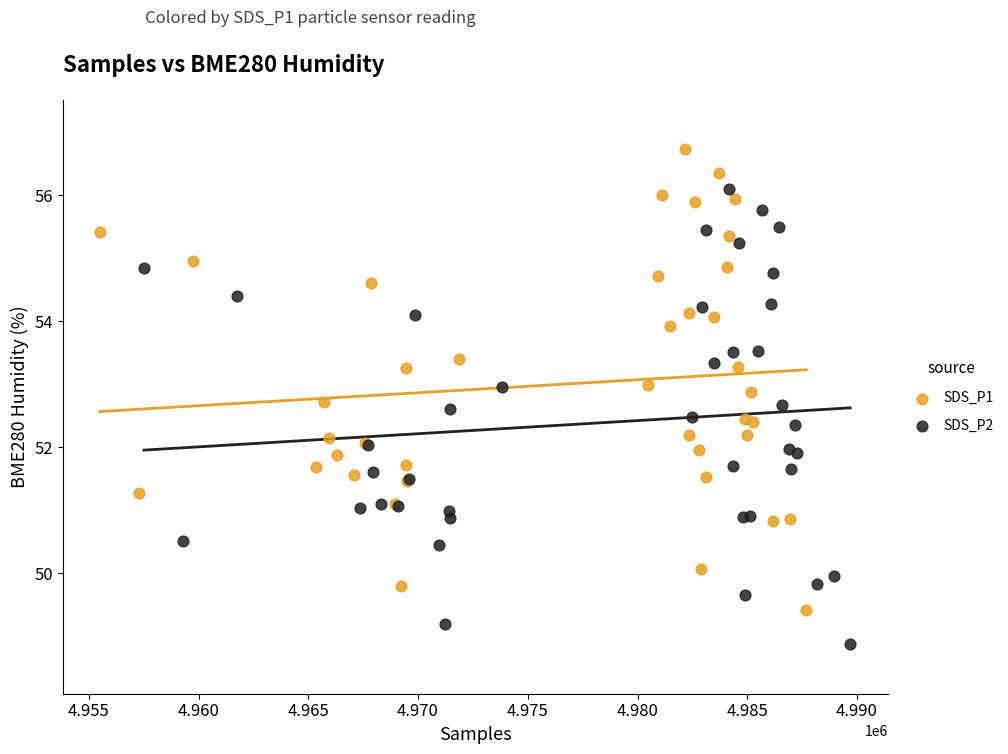

What are all the series names shown in the legend?

SDS_P1, SDS_P2